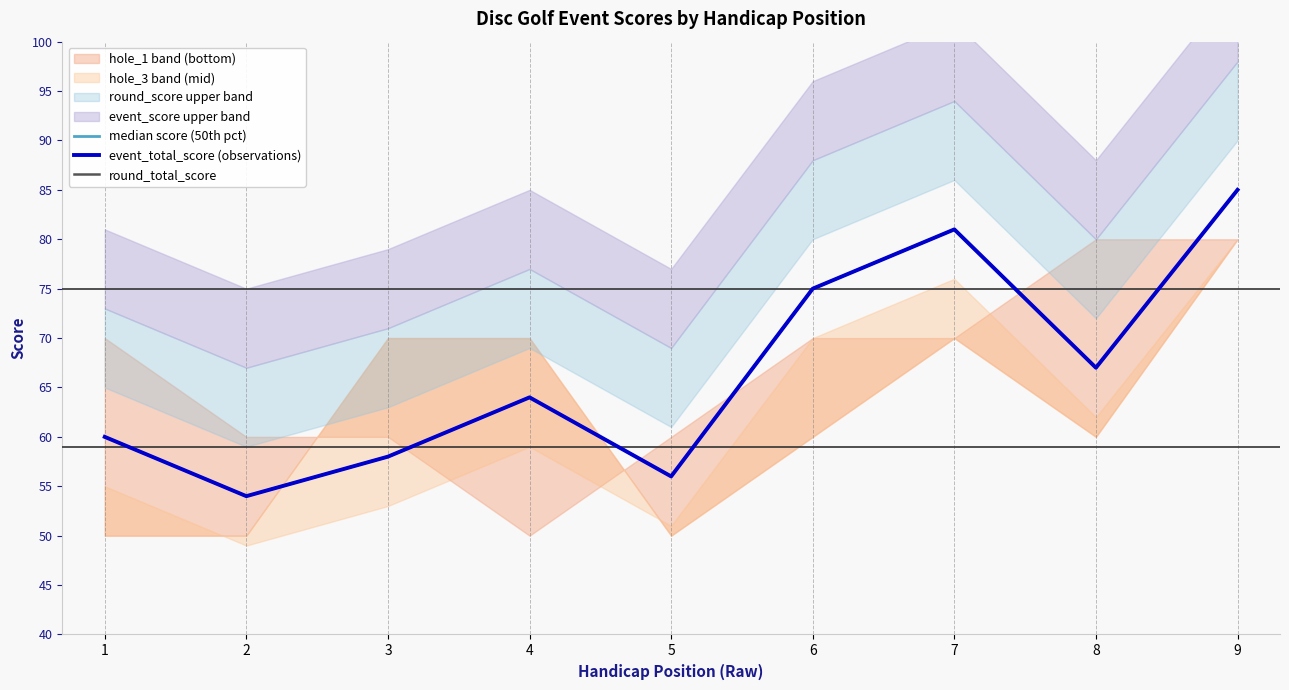

What is the average value of the round_total_score series?

67